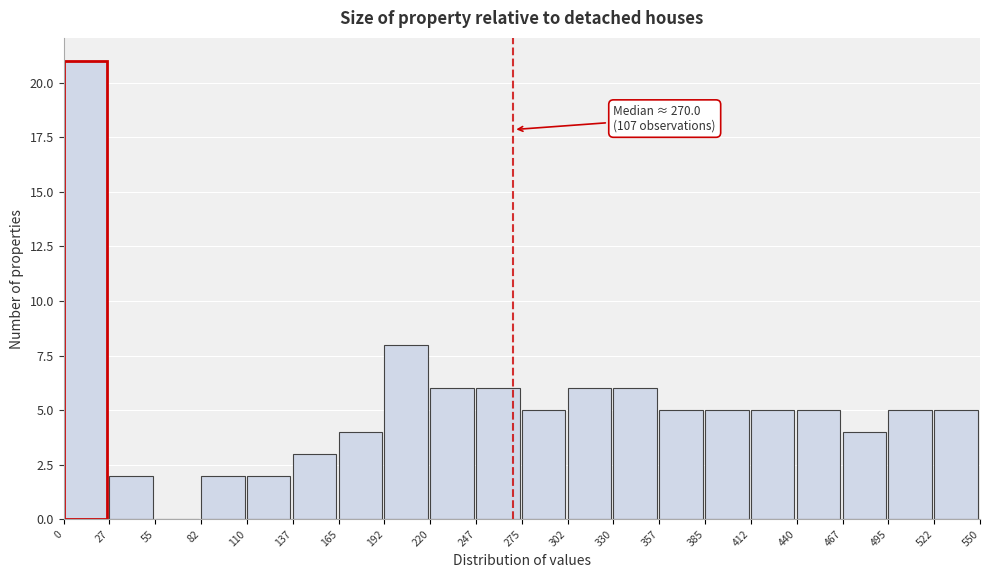

Which range on the x-axis has the tallest bar?

0 to 27